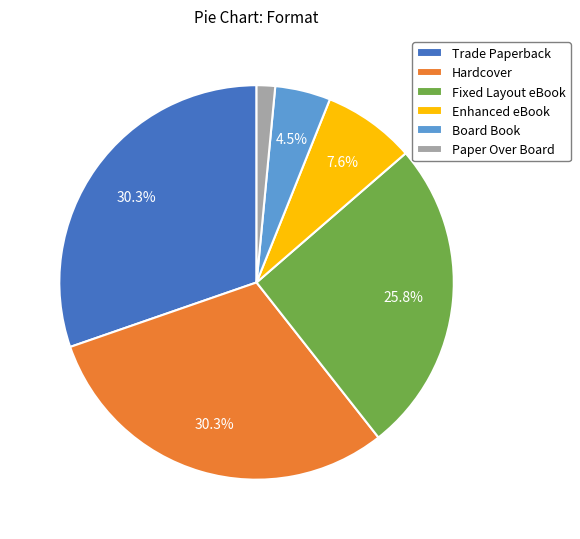

How many slices are in this pie chart?

6